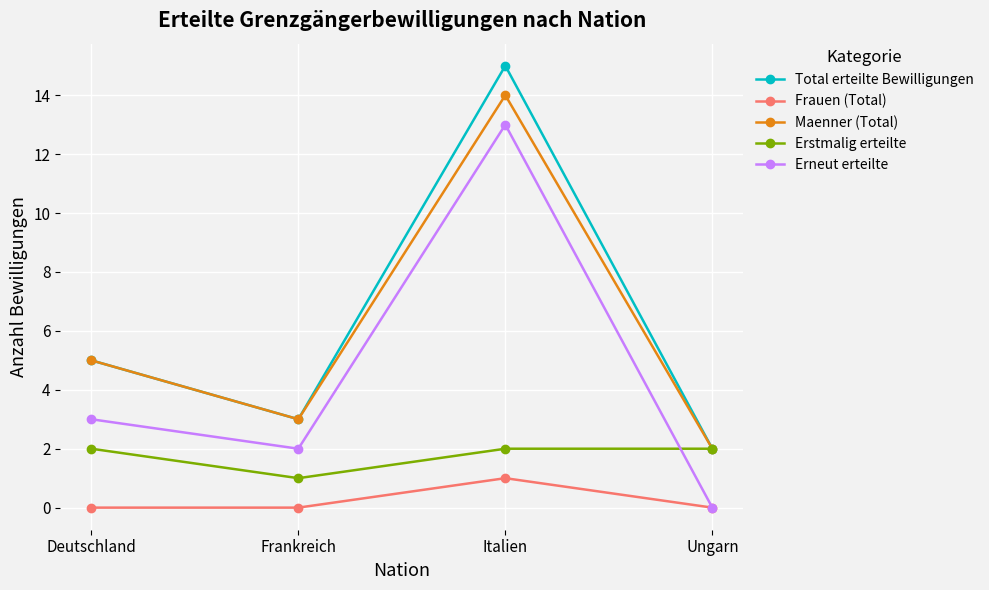

What is the value of the Erneut erteilte point at the 1st from the left?

3